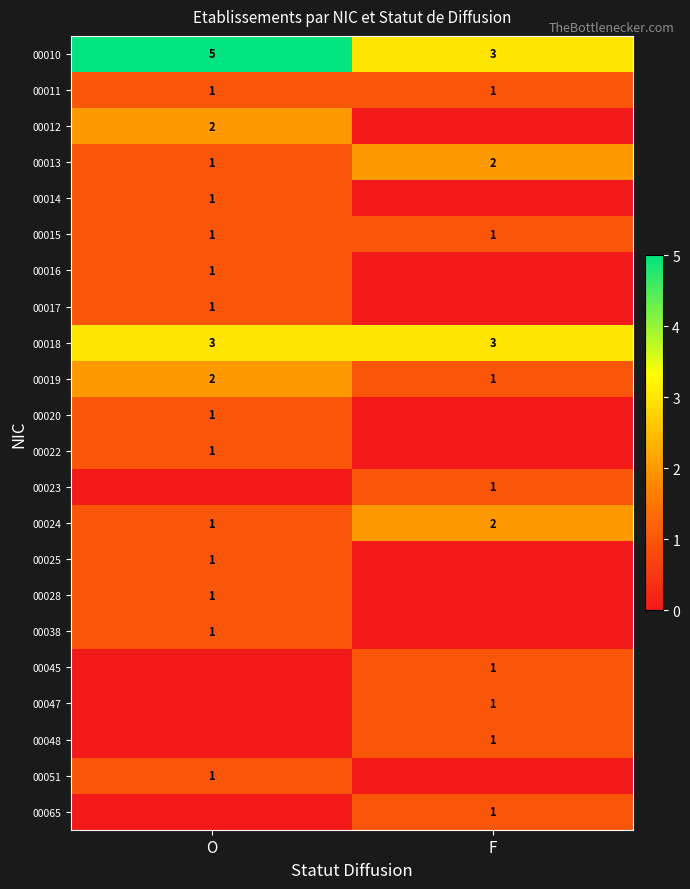

The value of 00013 at F is 2. True or false?

True